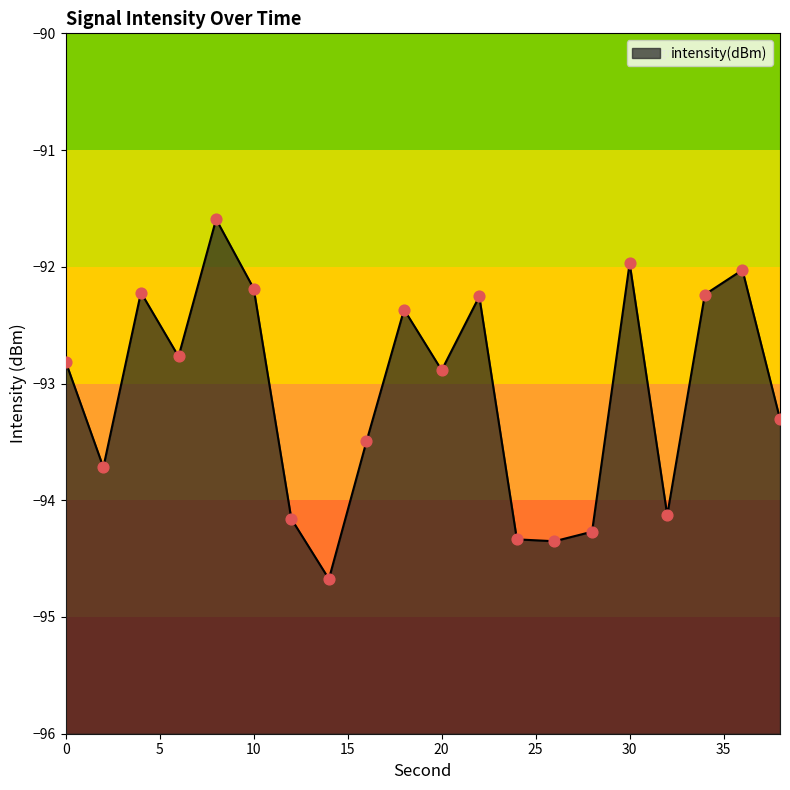

Between 12 and 2, which is larger?

2